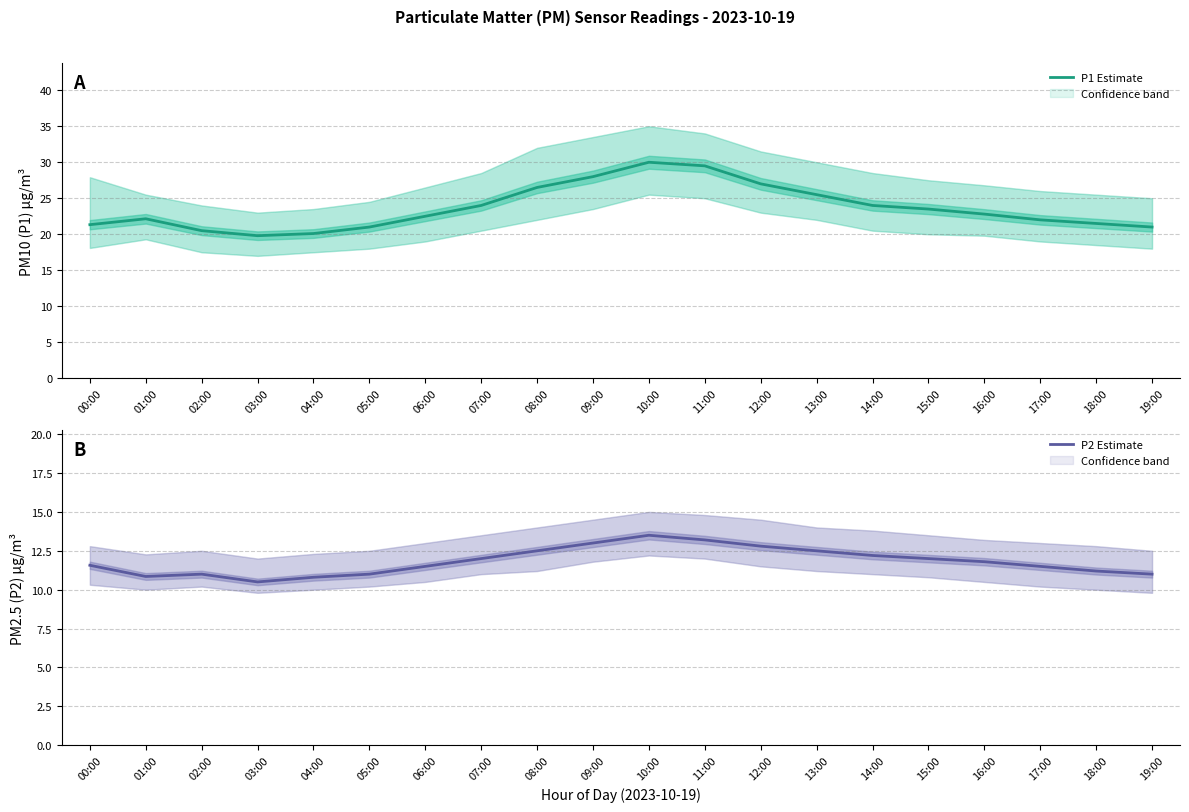

Between 07:00 and 01:00, which is larger?

07:00